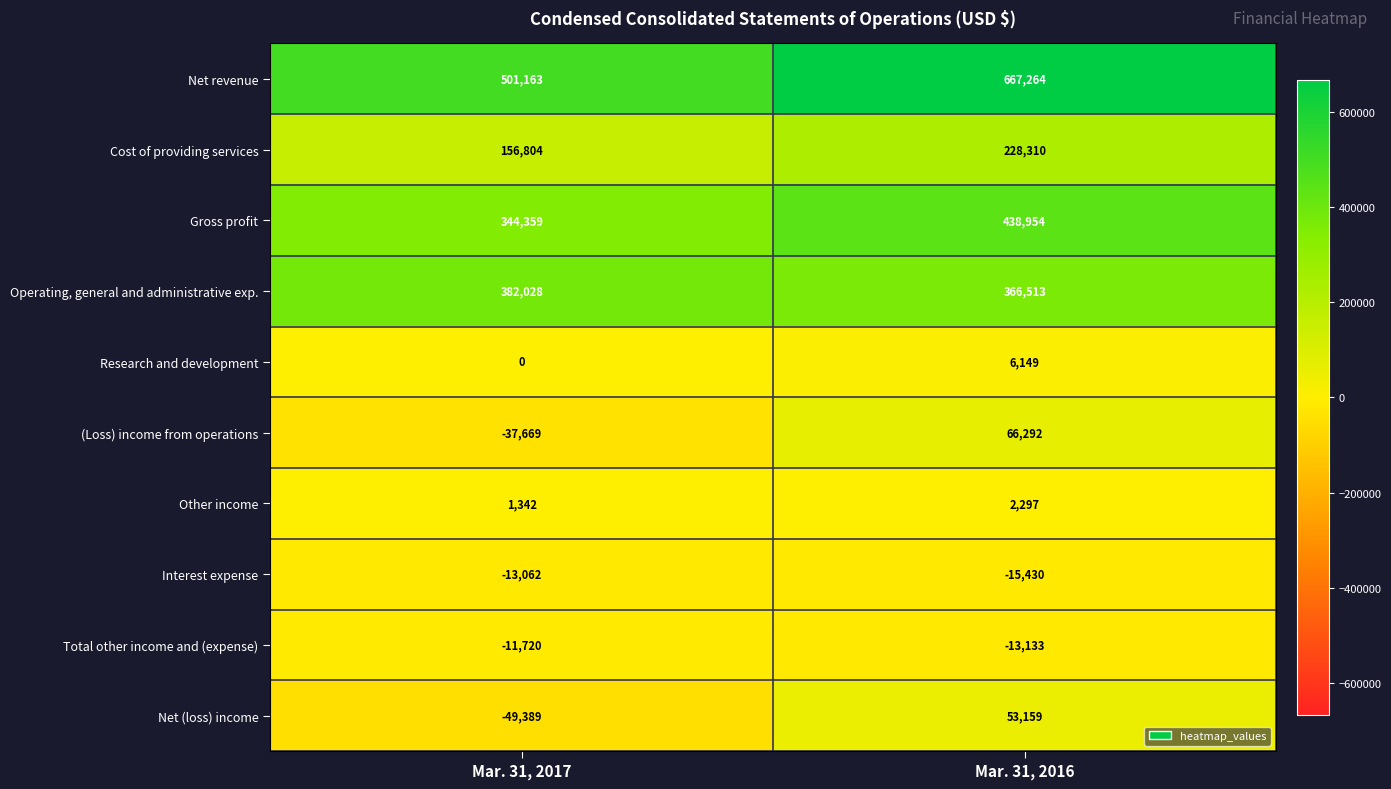

Is it true that Net (loss) income equals 53159 at Mar. 31, 2016?

True